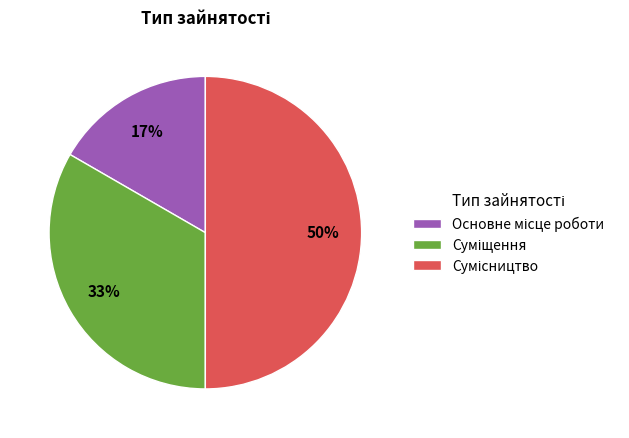

To the nearest percent, what is the difference between the largest and smallest slice percentages?

33%